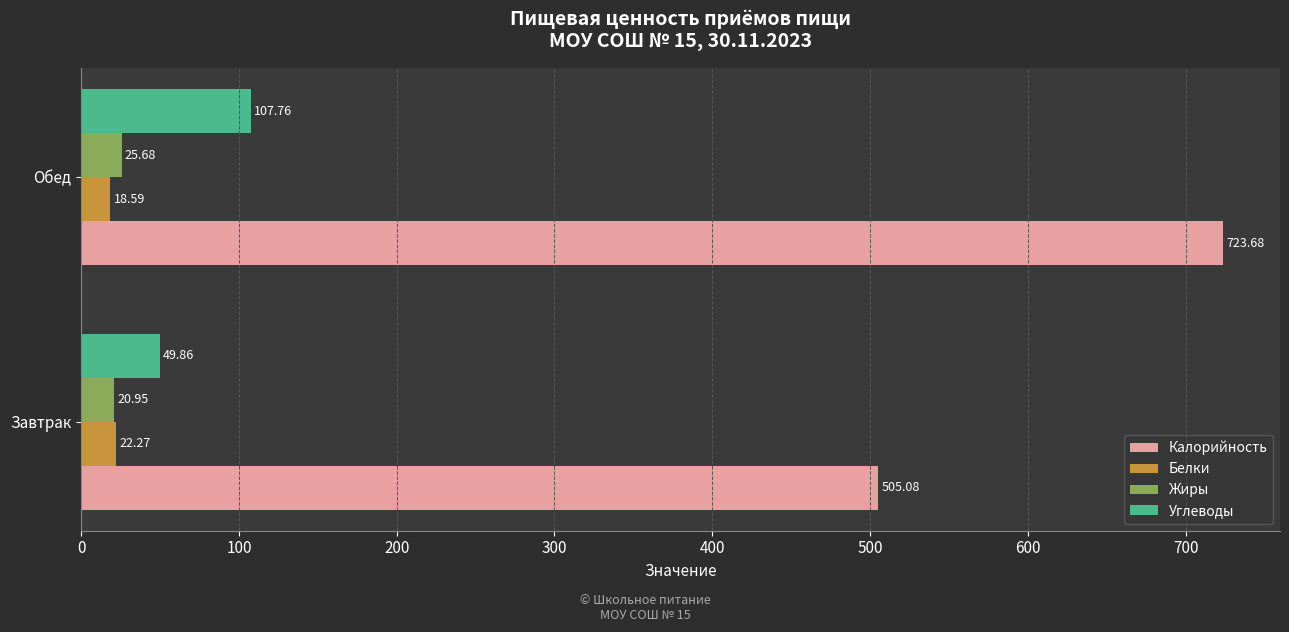

What is the sum of all Калорийность values?

1228.8